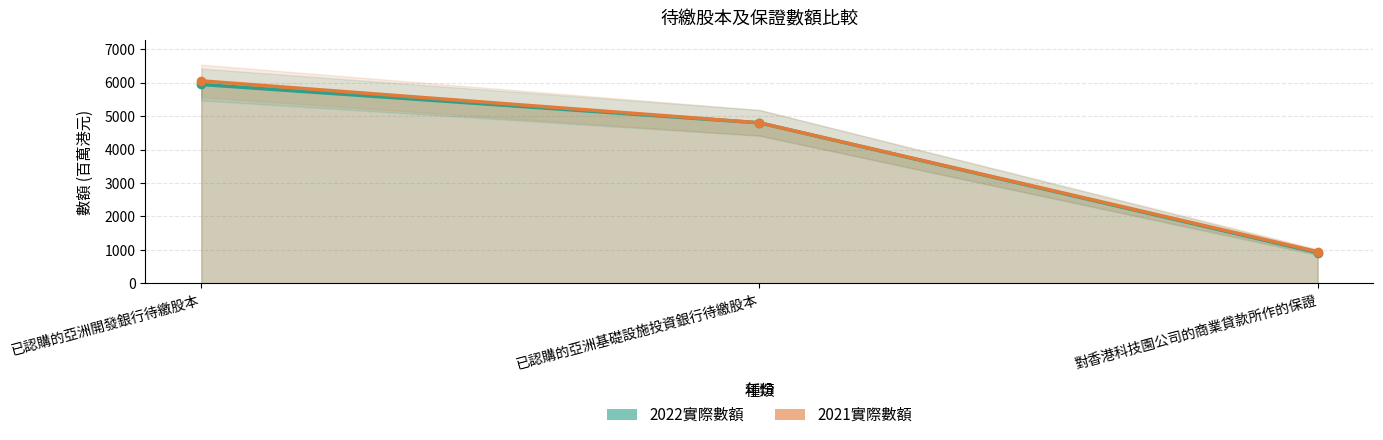

How many lines are shown in the chart?

2